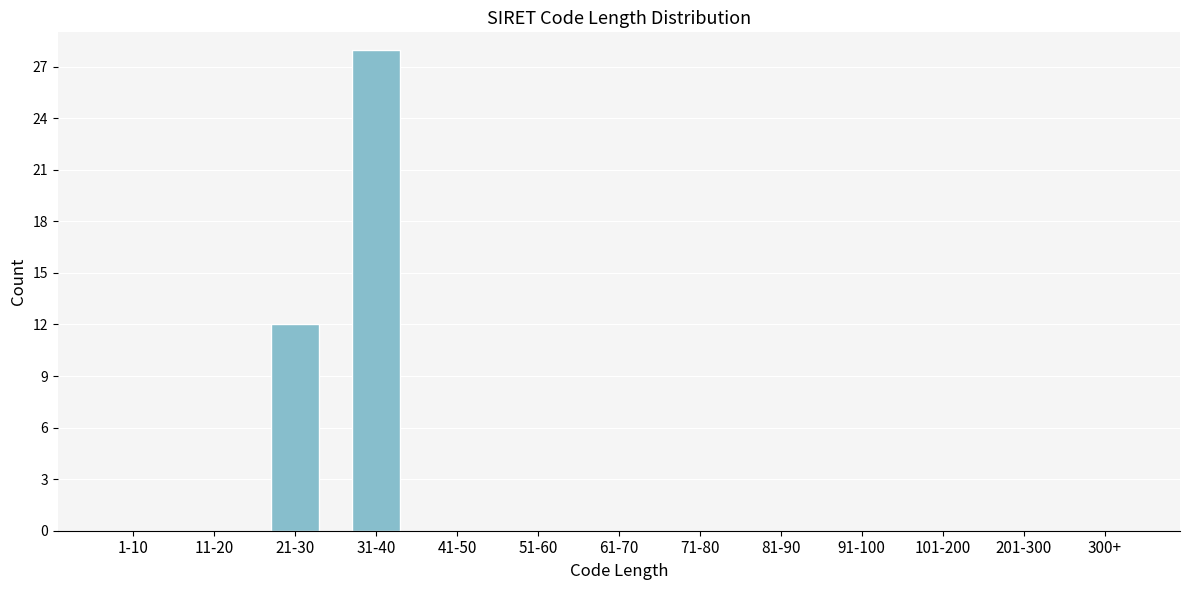

Reading right to left, what are all the values shown in this chart?

300+=0	201-300=0	101-200=0	91-100=0	81-90=0	71-80=0	61-70=0	51-60=0	41-50=0	31-40=28	21-30=12	11-20=0	1-10=0